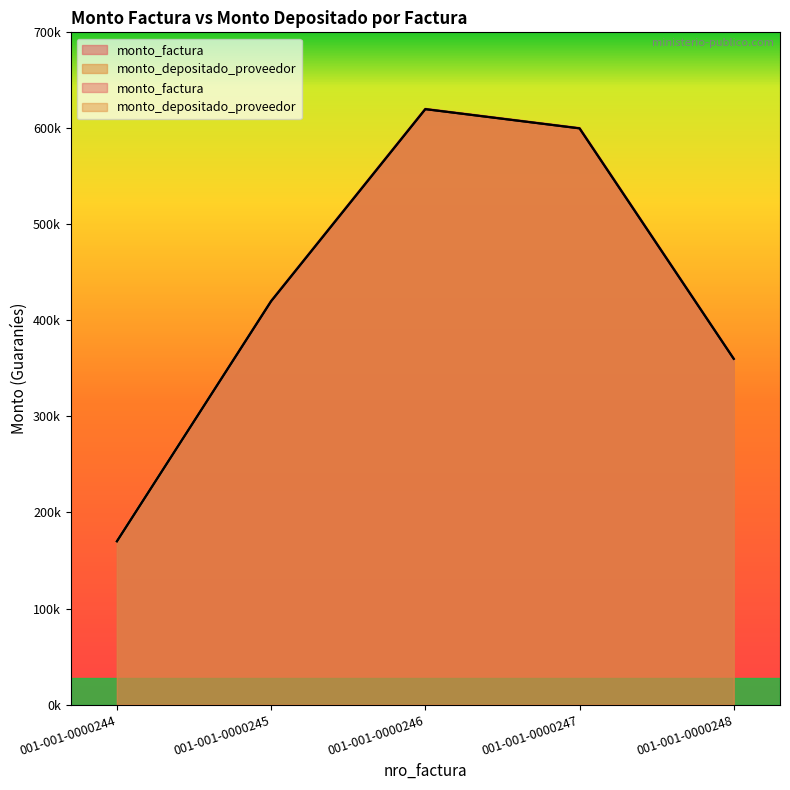

How many data points does each series have?

5